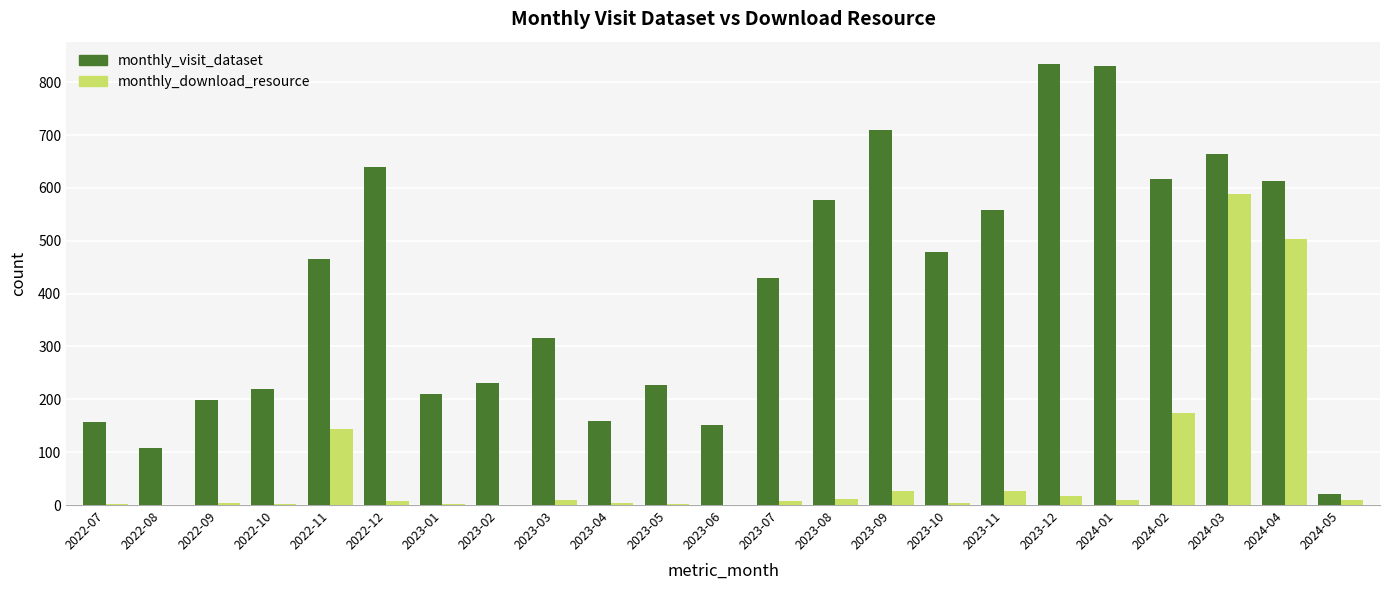

Is it true that monthly_visit_dataset equals 198 at 2022-09?

True